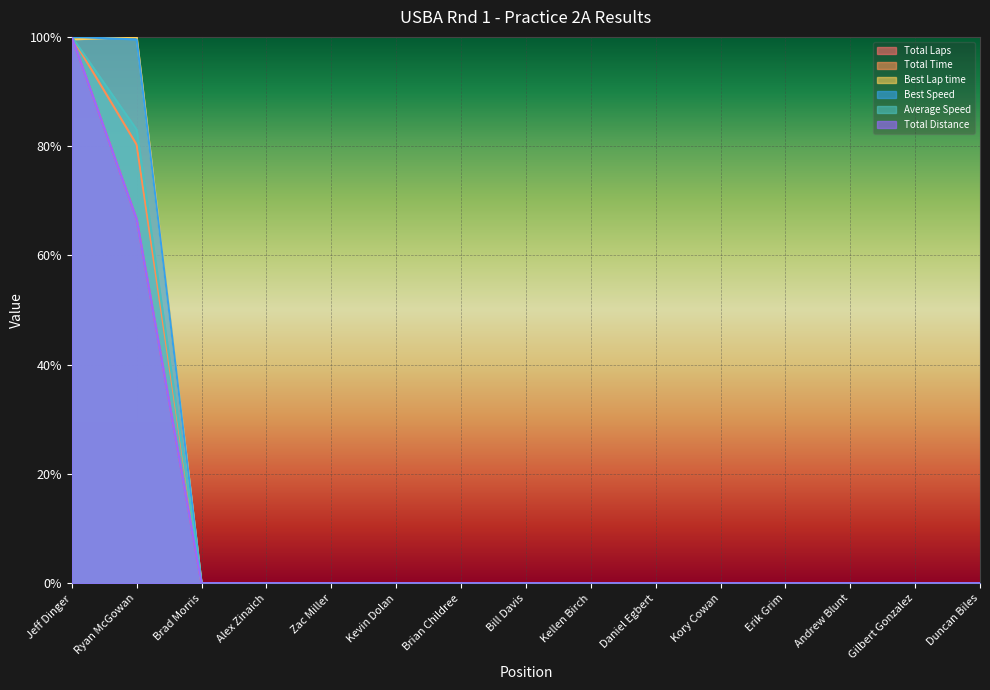

Which series has the largest range (max minus min)?

Total Laps